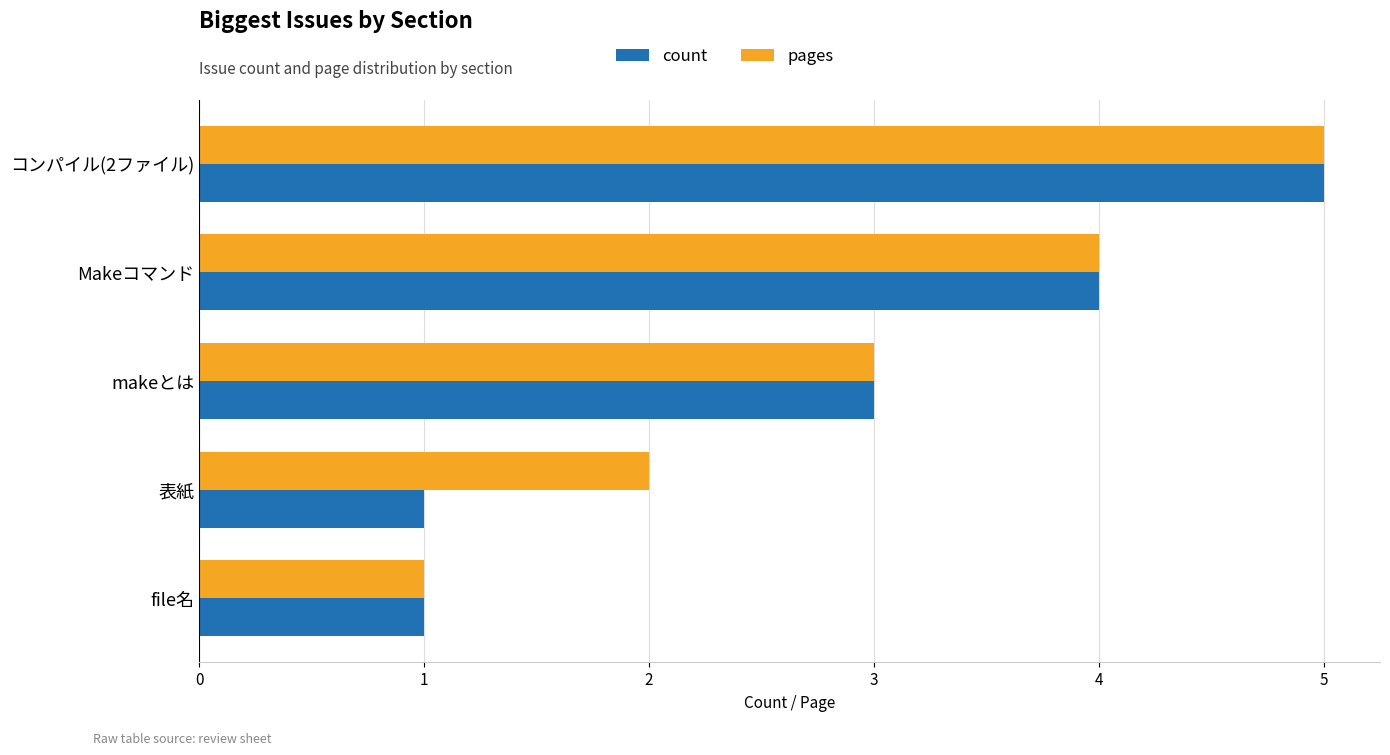

What is the average value of the count series?

3